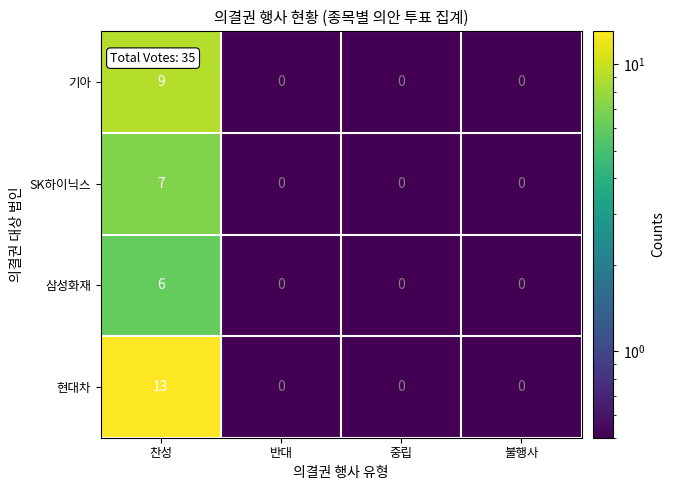

Count the number of data series in this chart.

4